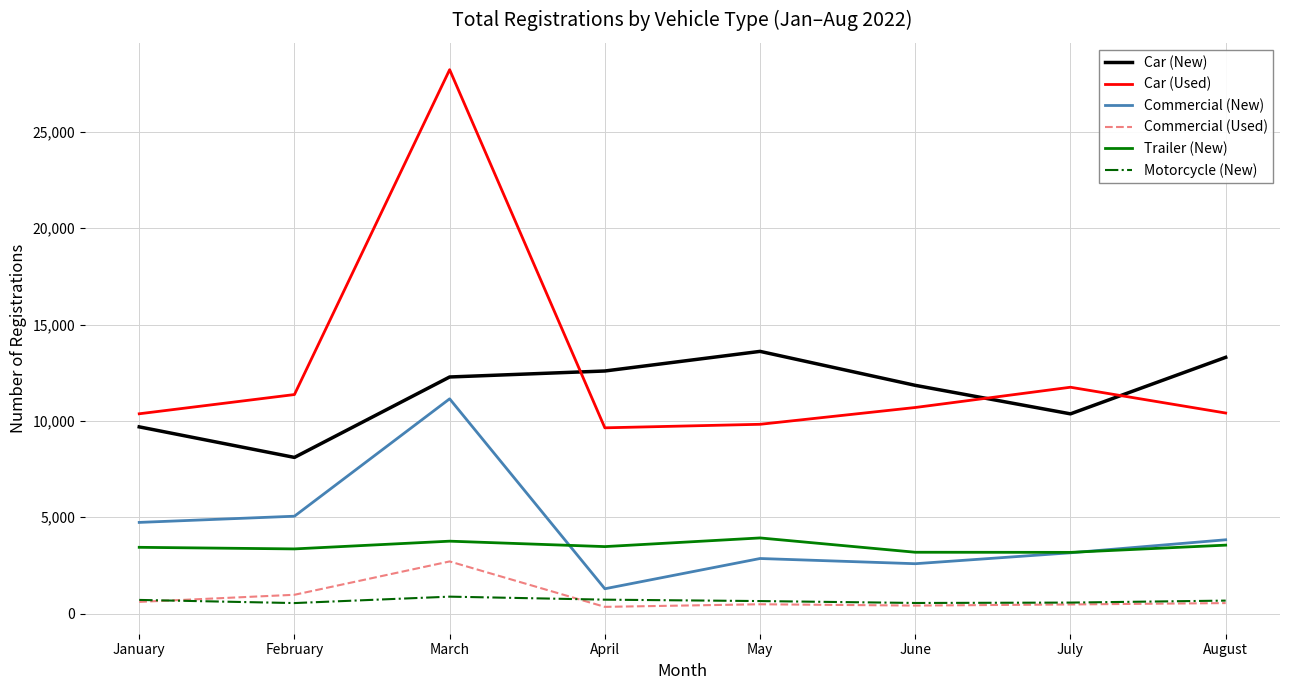

True or false: Commercial (Used) has a value of 974 at February.

True